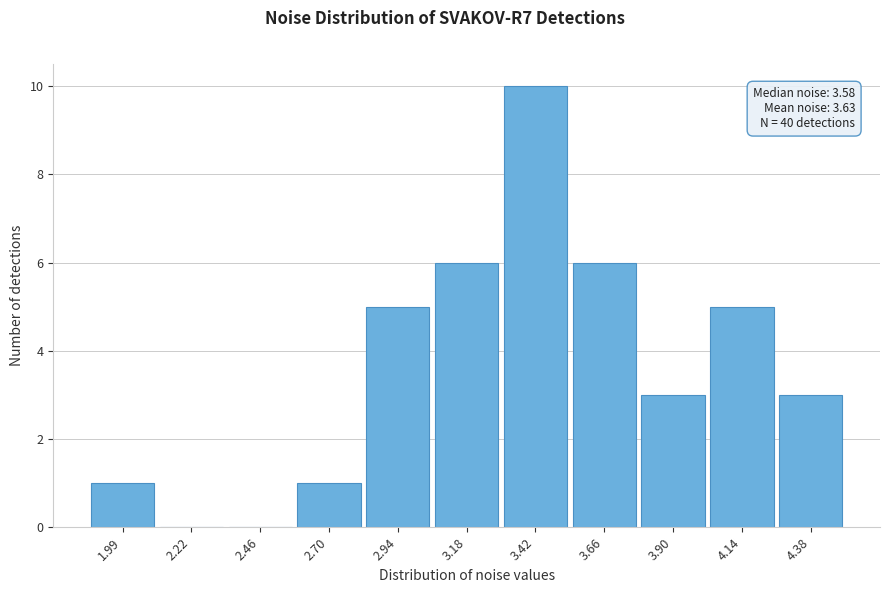

Reading right to left, transcribe all the data shown in this chart.

4.38=3	4.14=5	3.90=3	3.66=6	3.42=10	3.18=6	2.94=5	2.70=1	2.46=0	2.22=0	1.99=1